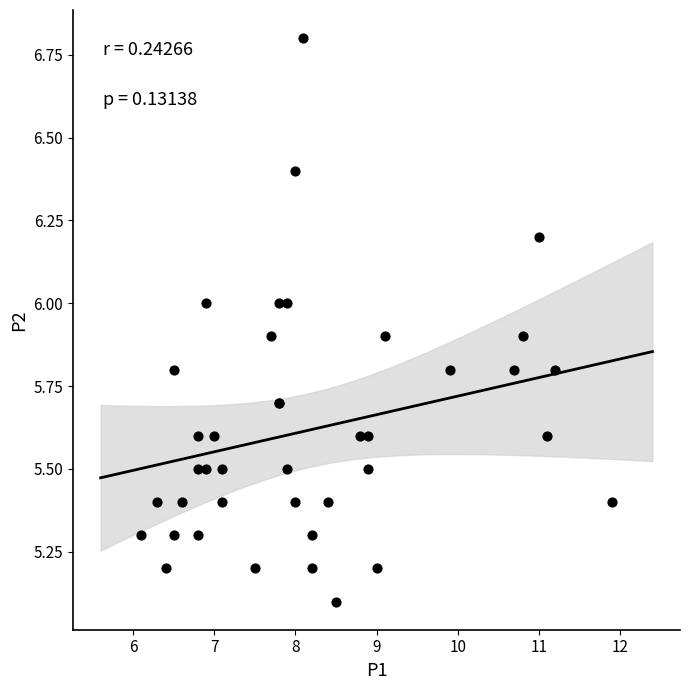

What Y value in the scatter plot is closest to 5?

5.1